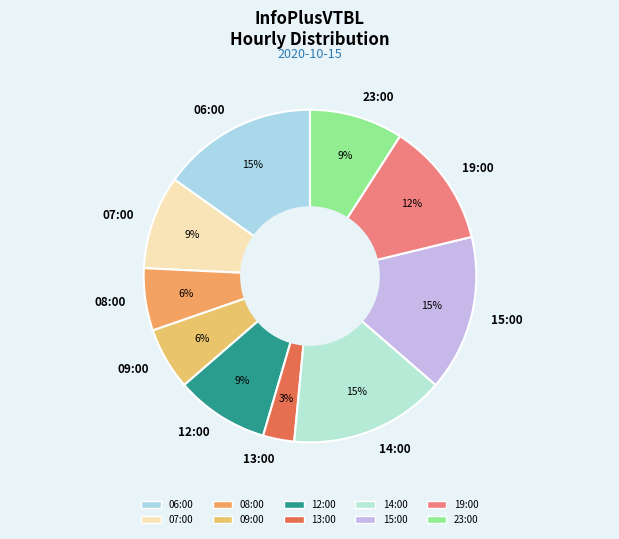

To the nearest percent, what portion does 12:00 represent?

9%